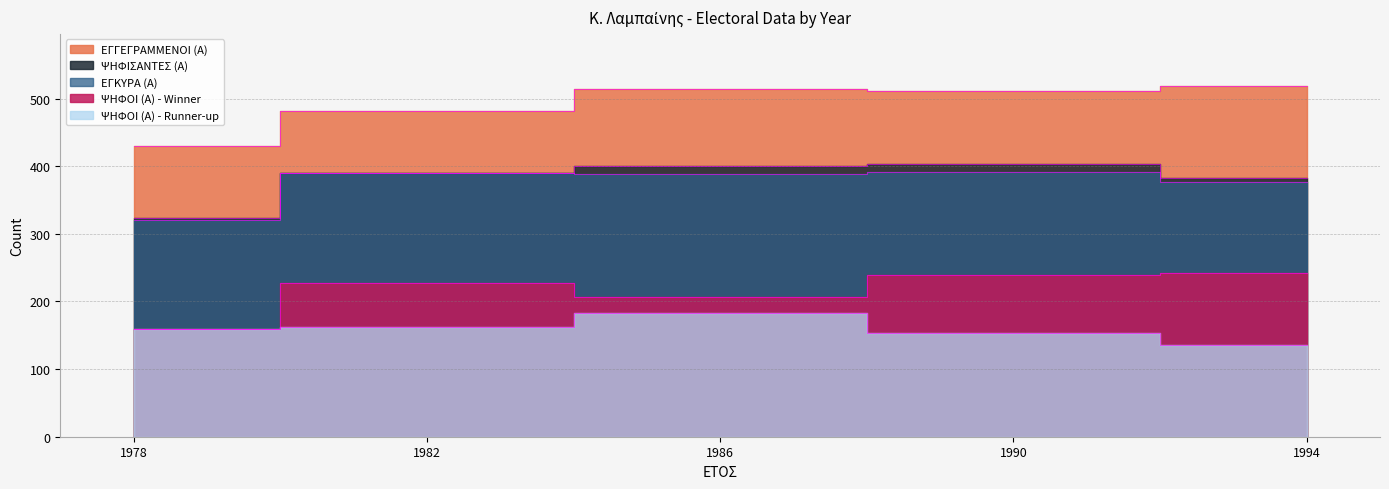

True or false: ΕΓΚΥΡΑ (Α) and ΨΗΦΙΣΑΝΤΕΣ (Α) cross at least once.

False